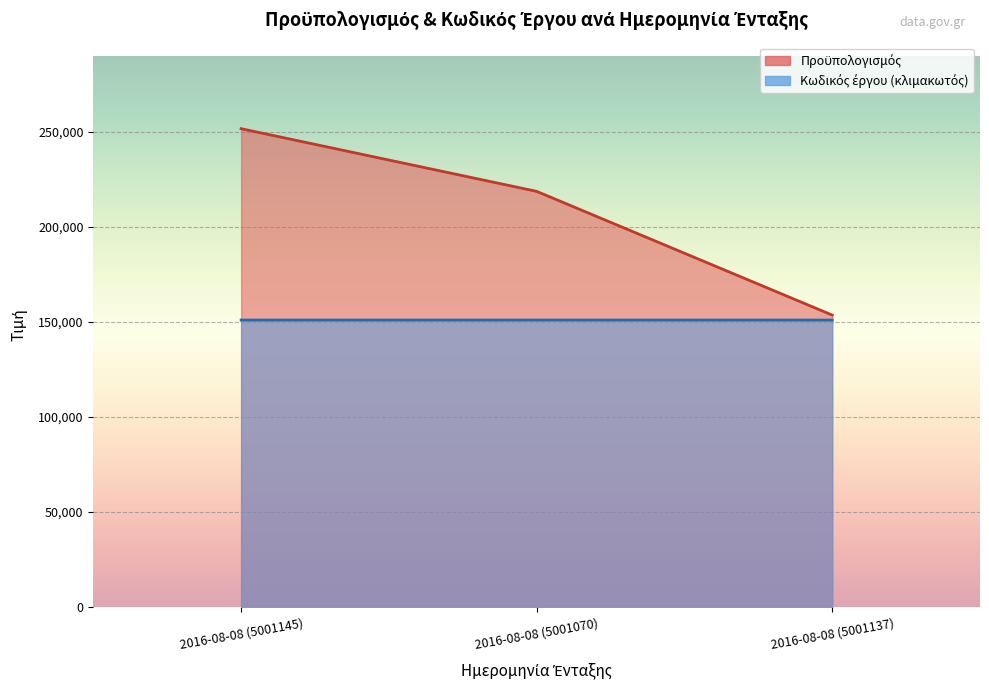

Rank the series by their average value, from lowest to highest.

Κωδικός έργου, Προϋπολογισμός